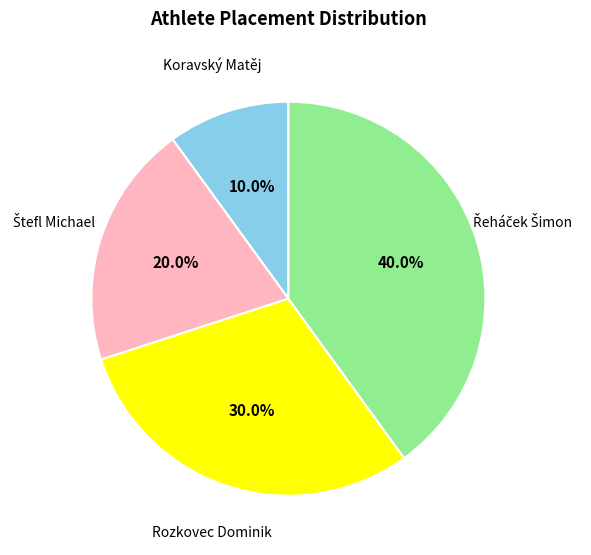

Is there a majority slice in this chart?

No